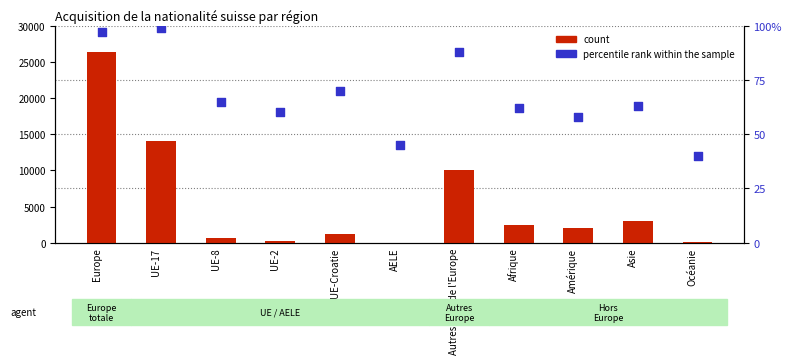

What are all the series names shown in the legend?

count, percentile rank within the sample